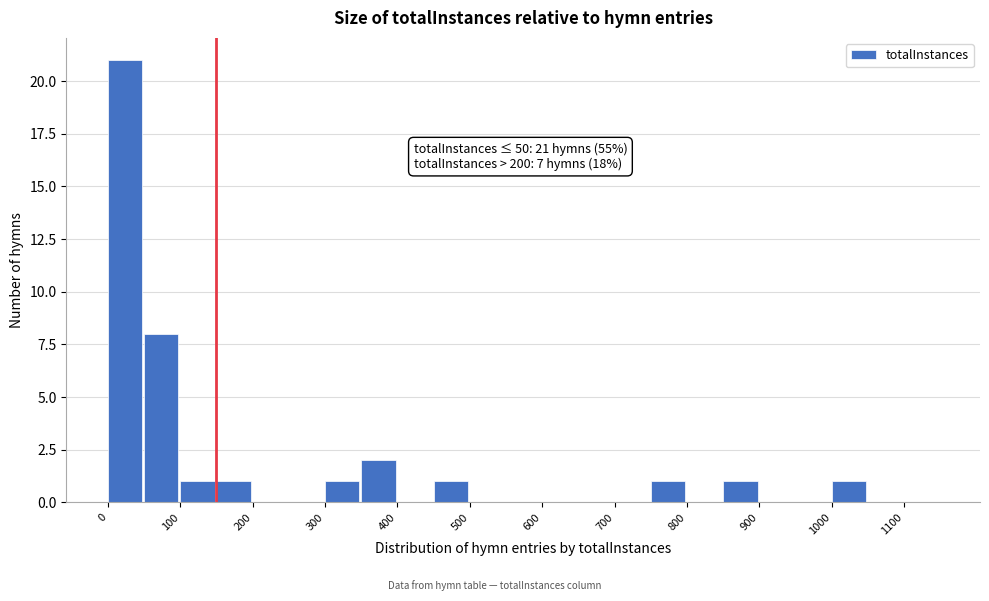

Over which range of the x-axis is the bar tallest?

0 to 50